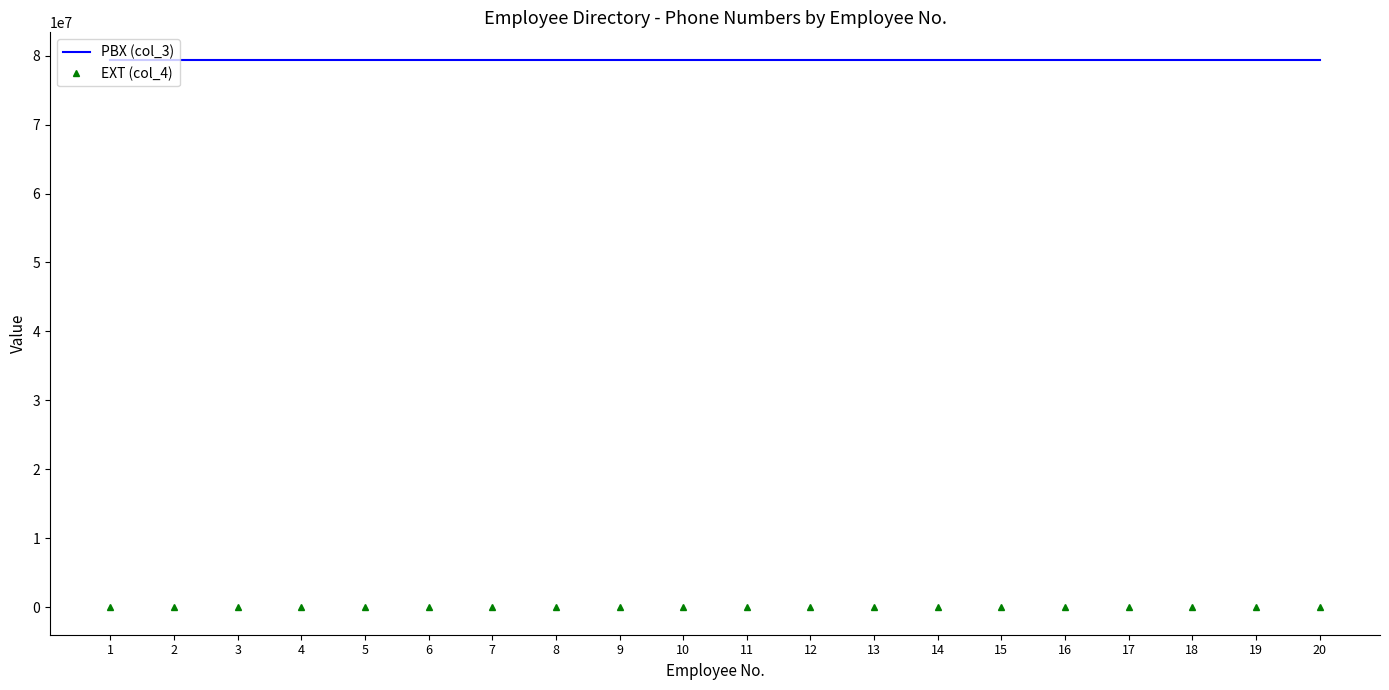

Is the value of EXT (col_4) at 9 greater than the value of PBX (col_3) at 18?

No